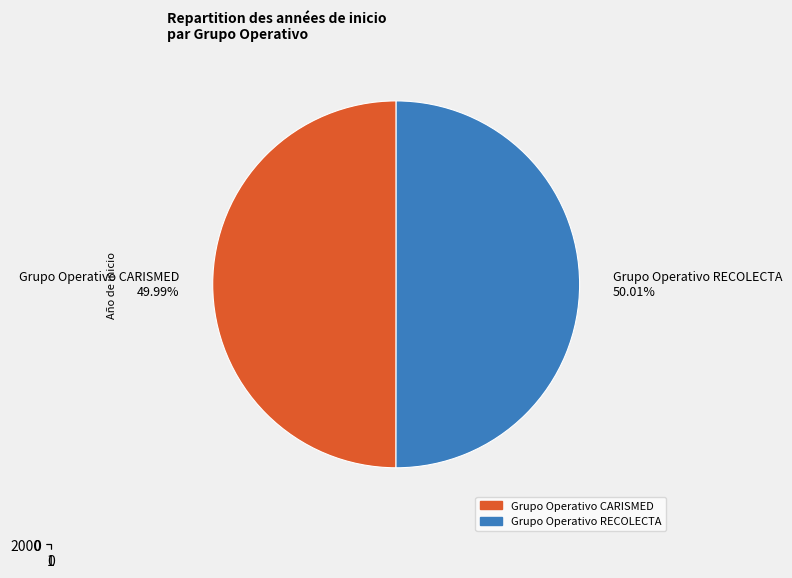

The Grupo Operativo CARISMED slice represents 50% of the pie. True or false?

True